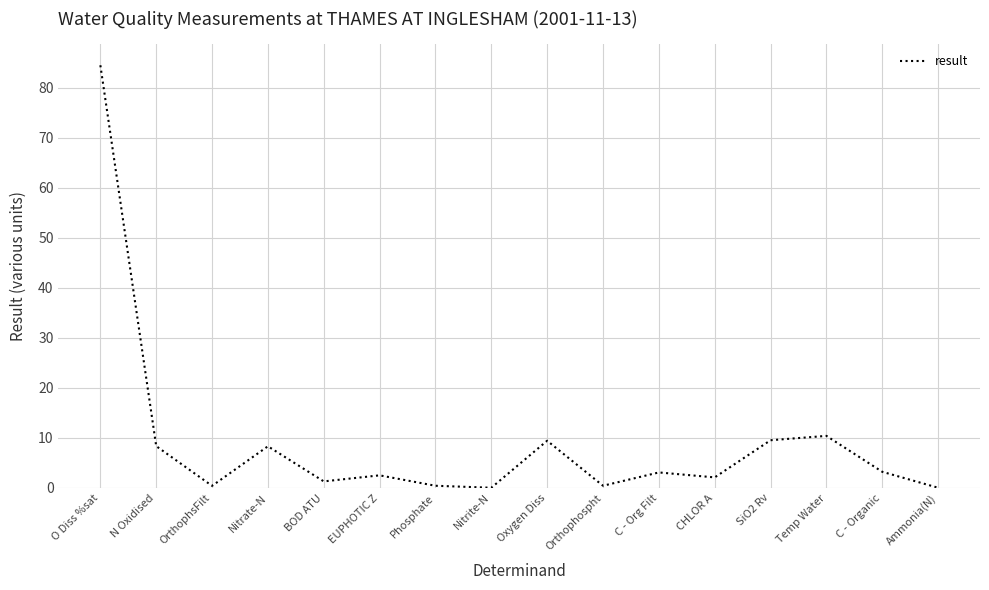

What is the maximum value shown in the chart?

84.5